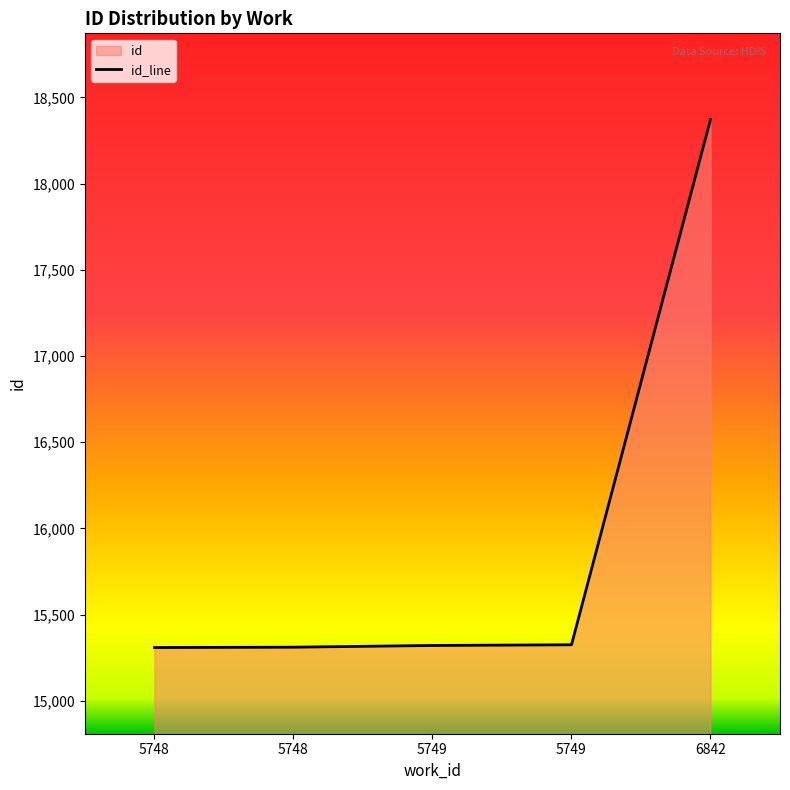

What is the ratio of the value at 5749 to the value at 5749?

1.0